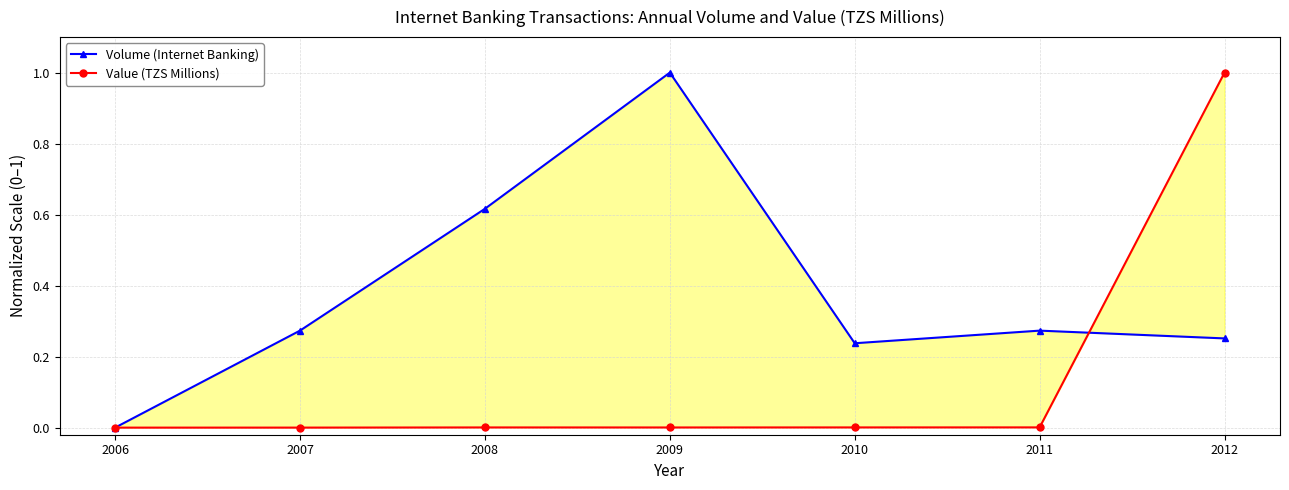

In Volume (Internet Banking), how many points are higher than both neighbors (excluding endpoints)?

2